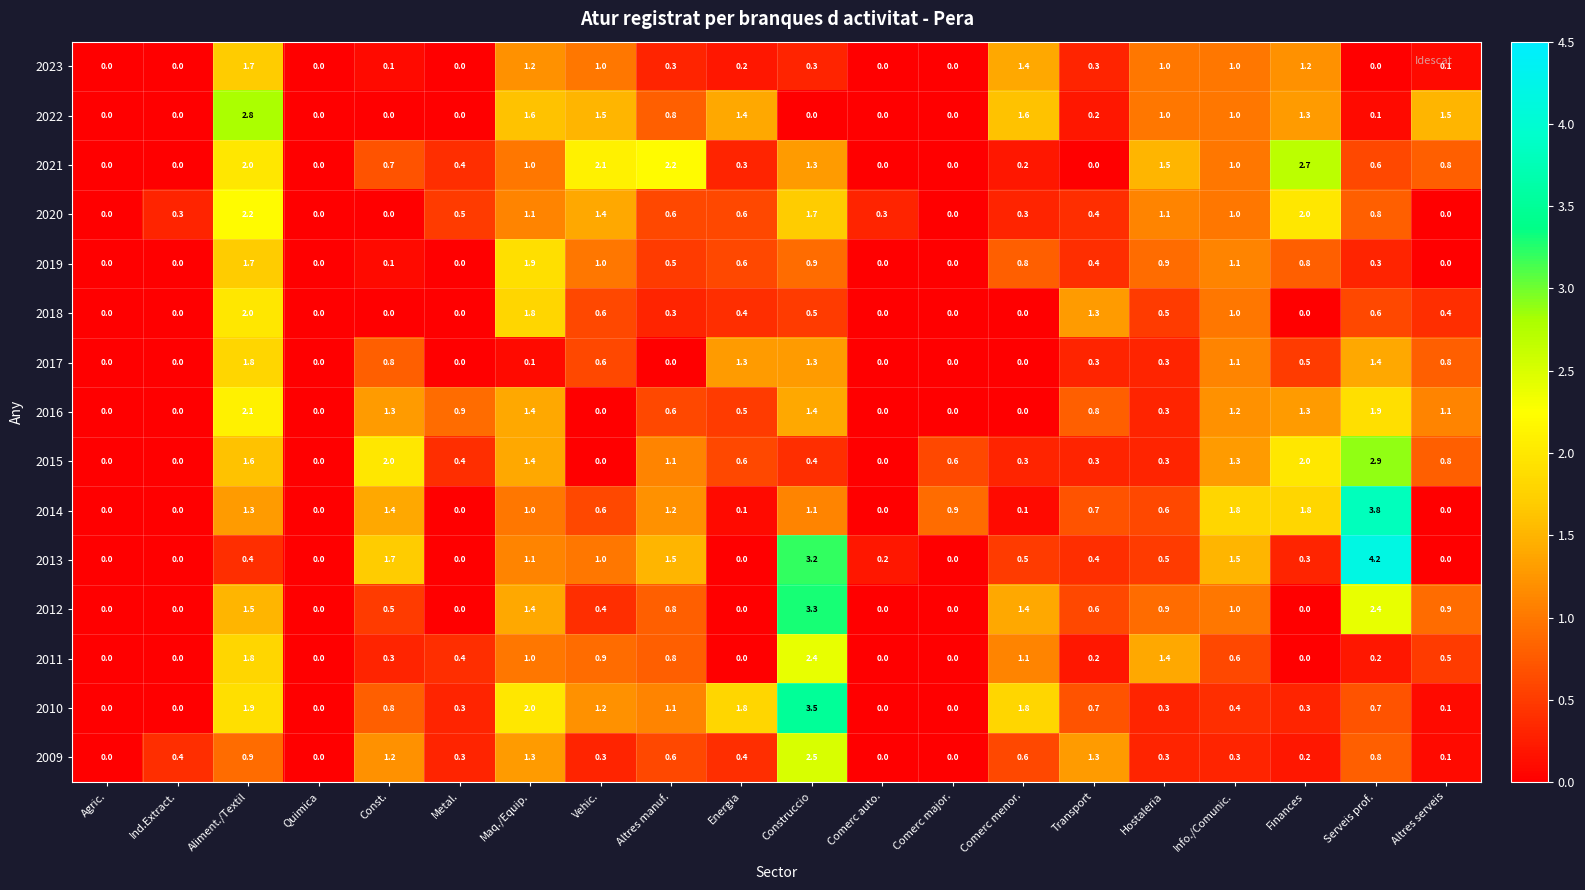

List the series in order of their peak value, lowest first.

2023, 2017, 2019, 2018, 2016, 2020, 2011, 2009, 2021, 2022, 2015, 2012, 2010, 2014, 2013